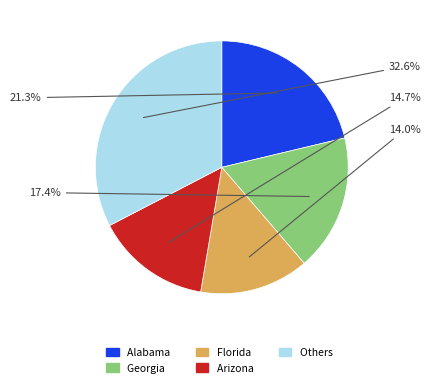

How many slices are in this pie chart?

5